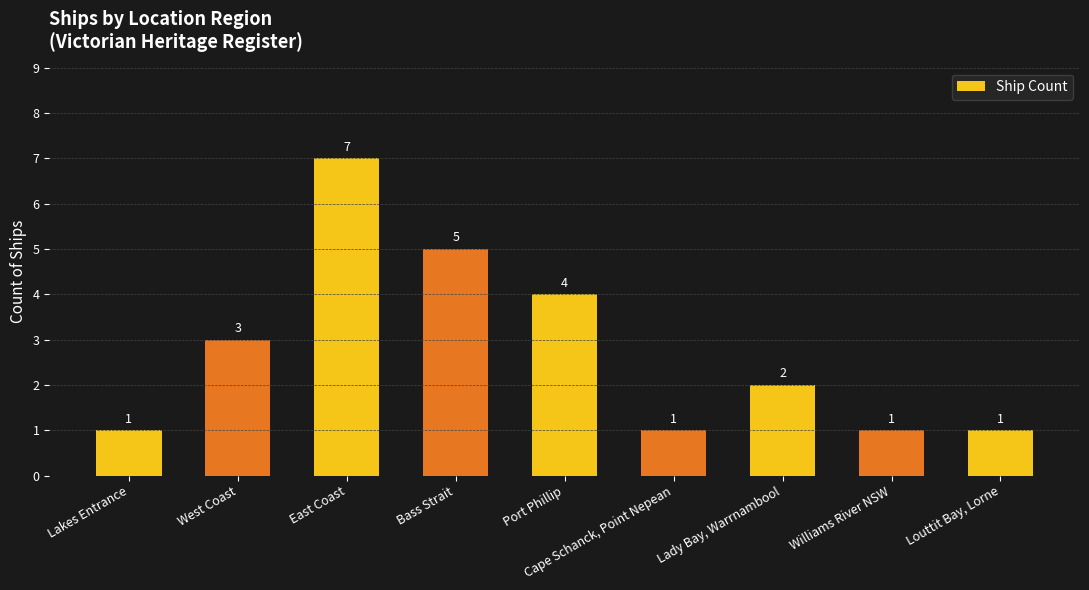

What is the value of the 8th bar from the left?

1